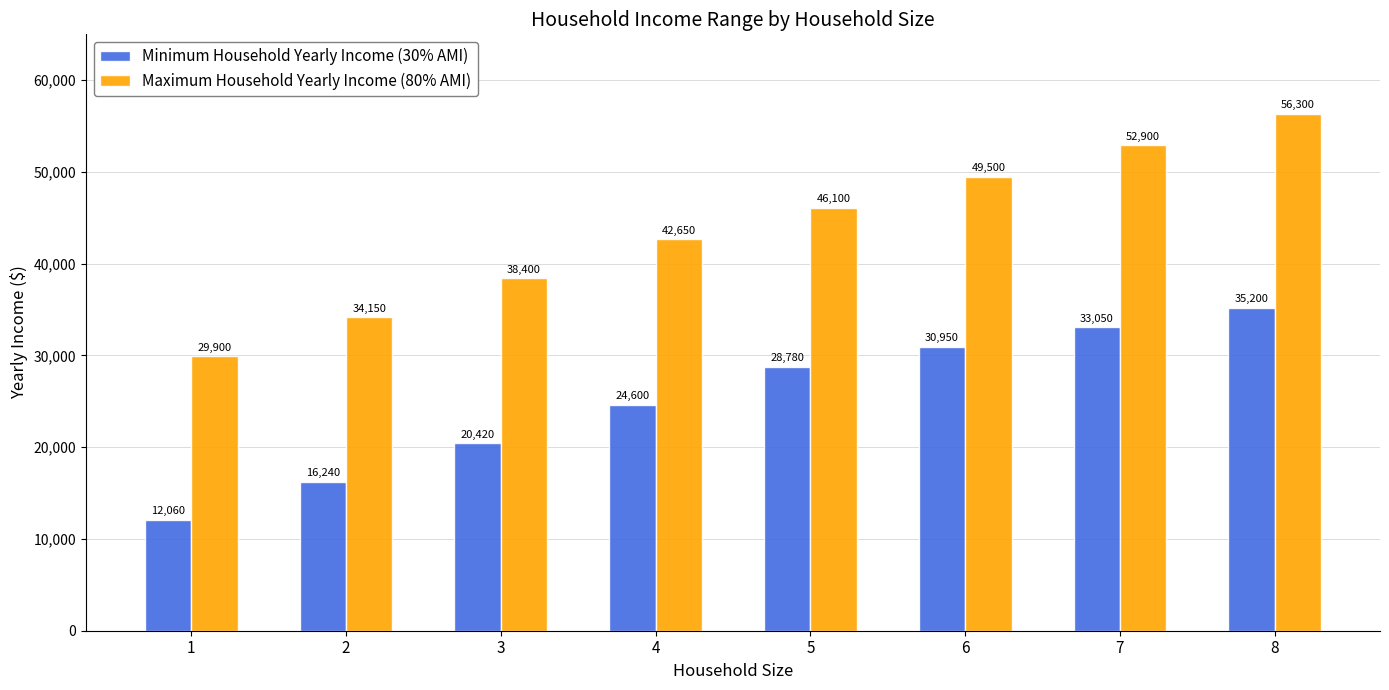

What is the difference between the Maximum Household Yearly Income (80% AMI) values at 3 and 6?

11100